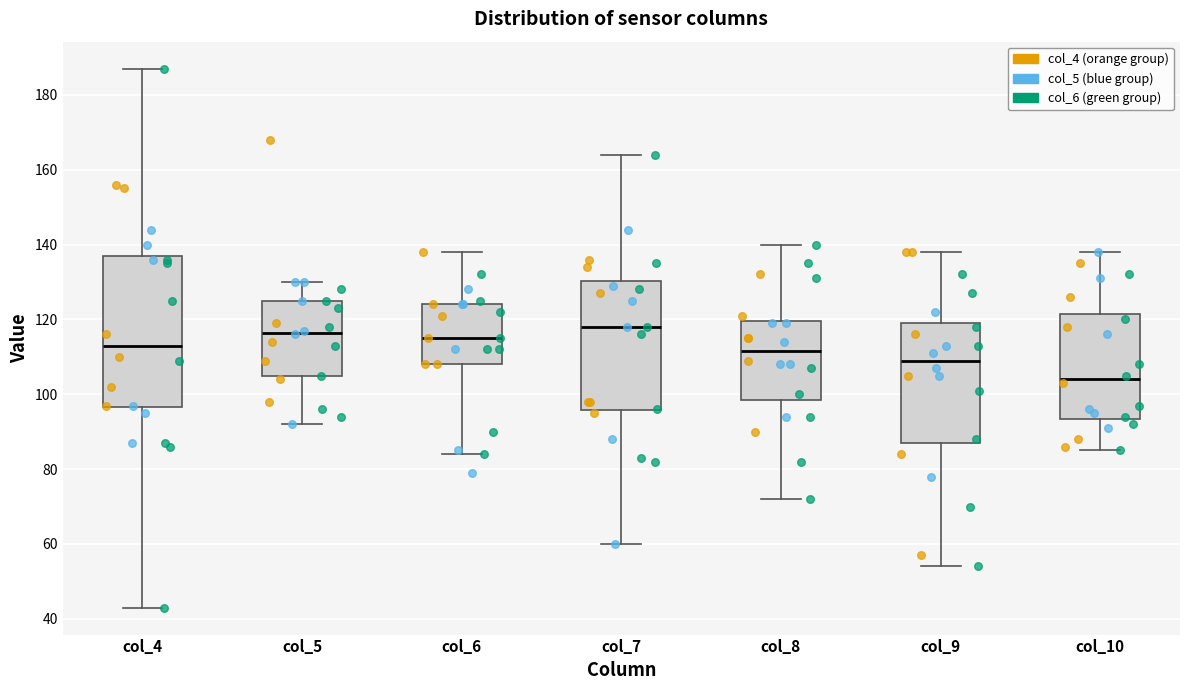

Reading left to right, transcribe this box plot: for each box, give where its median line is, the range the box spans, and where its two whiskers end, as read against the y-axis. The values are not printed on the chart, so give them approximately, as read against the axis.

col_4: median 114, box 96 to 138, whiskers 44 to 188
col_5: median 116, box 104 to 126, whiskers 92 to 130
col_6: median 116, box 108 to 124, whiskers 84 to 138
col_7: median 118, box 96 to 130, whiskers 60 to 164
col_8: median 112, box 98 to 120, whiskers 72 to 140
col_9: median 110, box 88 to 120, whiskers 54 to 138
col_10: median 104, box 94 to 122, whiskers 86 to 138